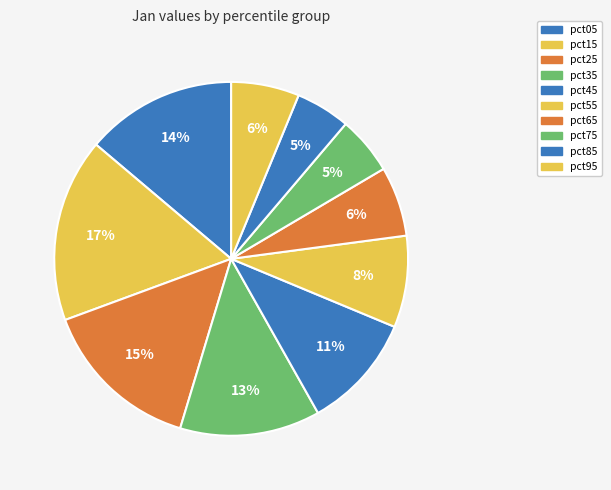

Combined, do pct75 and pct85 account for over 50%?

No